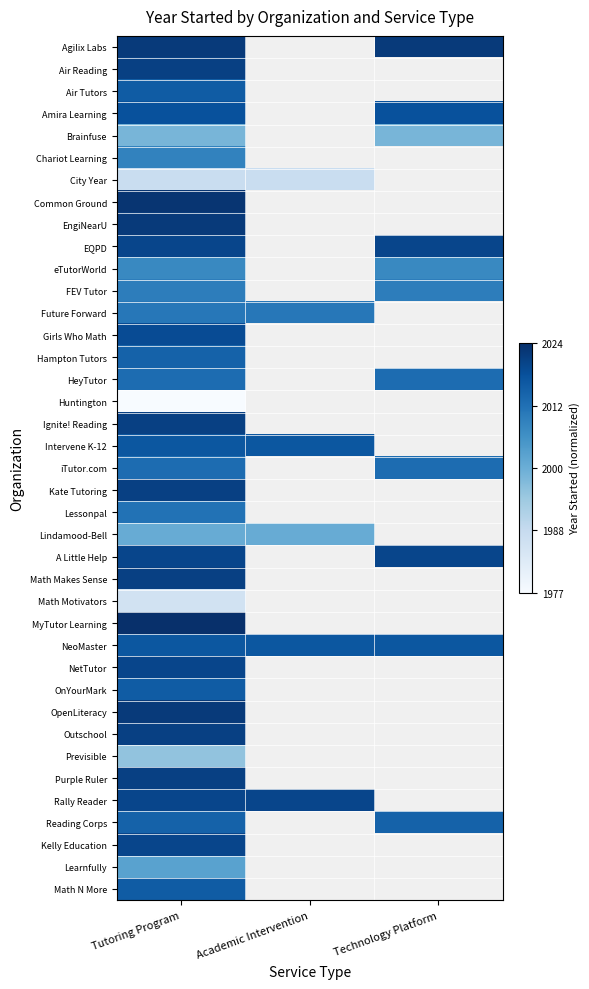

At which category does the chart reach its peak across all series?

Tutoring Program